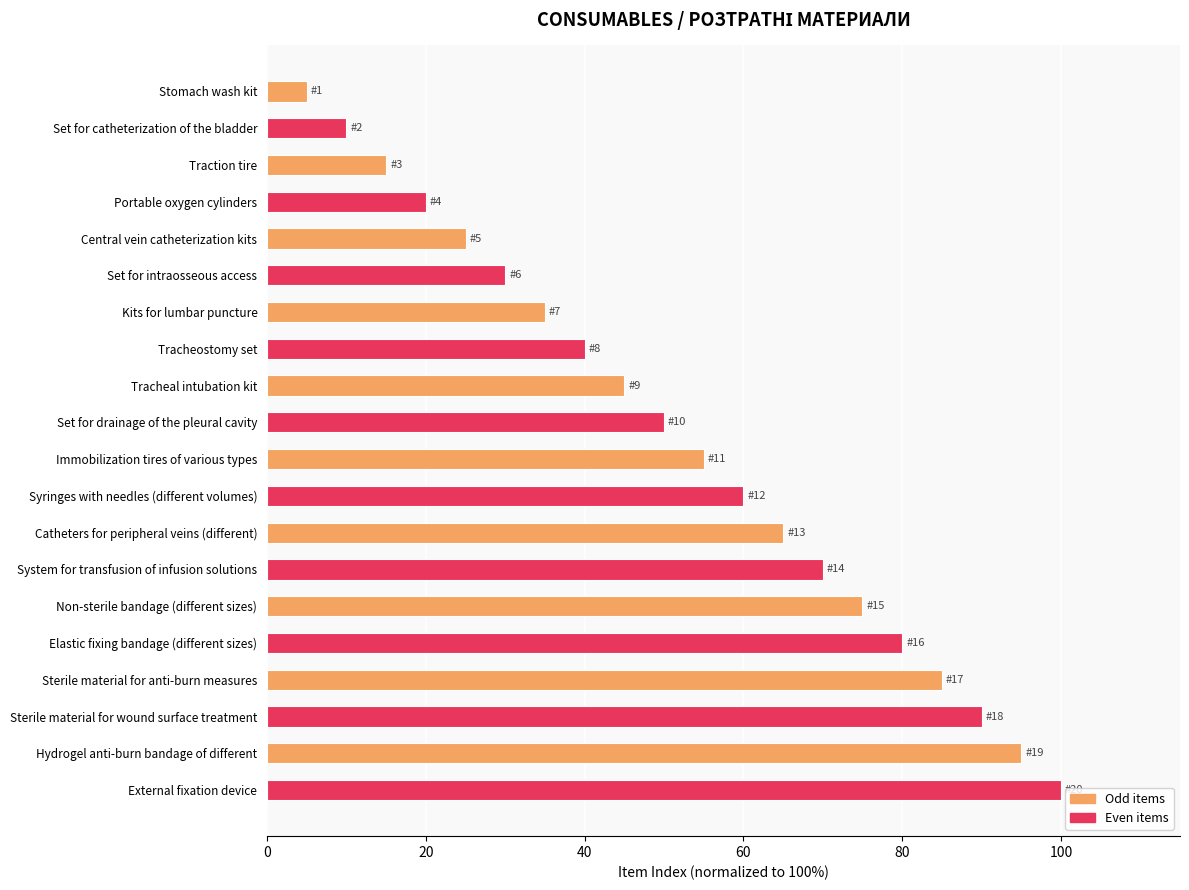

The chart shows a value of 45.0 at Tracheal intubation kit. True or false?

True